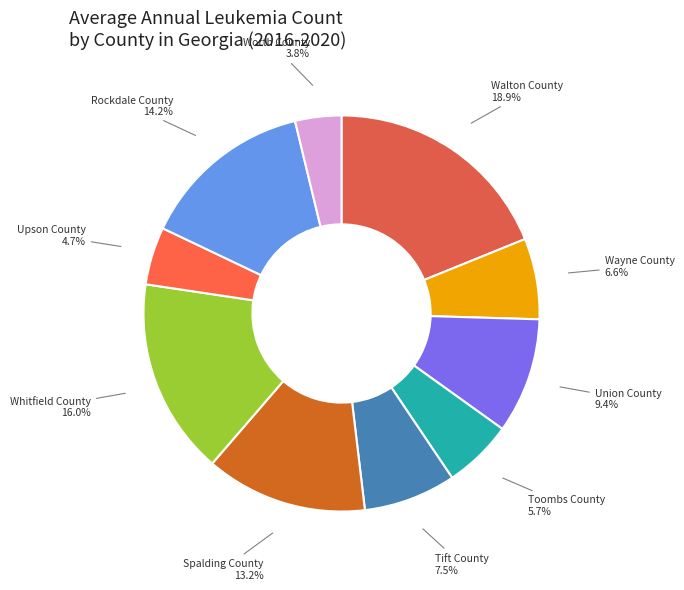

Is the sum of Upson County and Tift County greater than half?

No